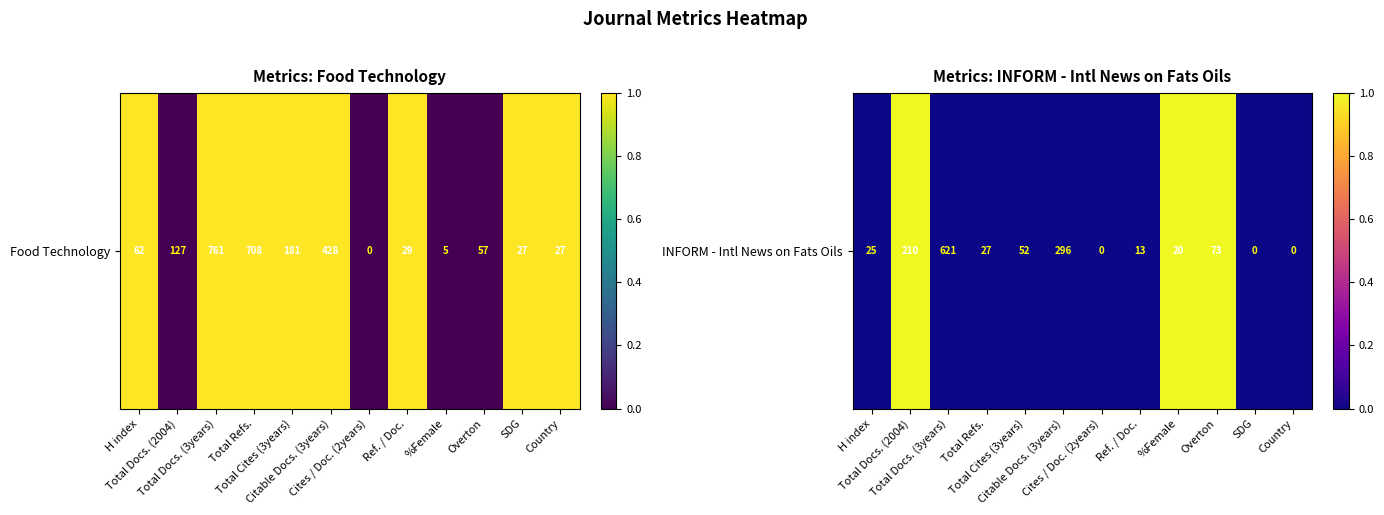

What is the difference between the maximum and minimum values?

1